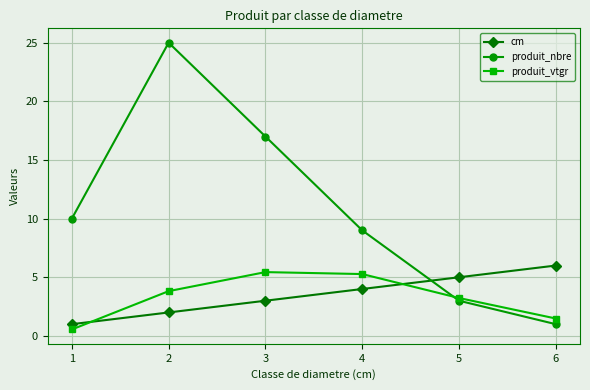

How many data points in produit_nbre are less than 10?

3